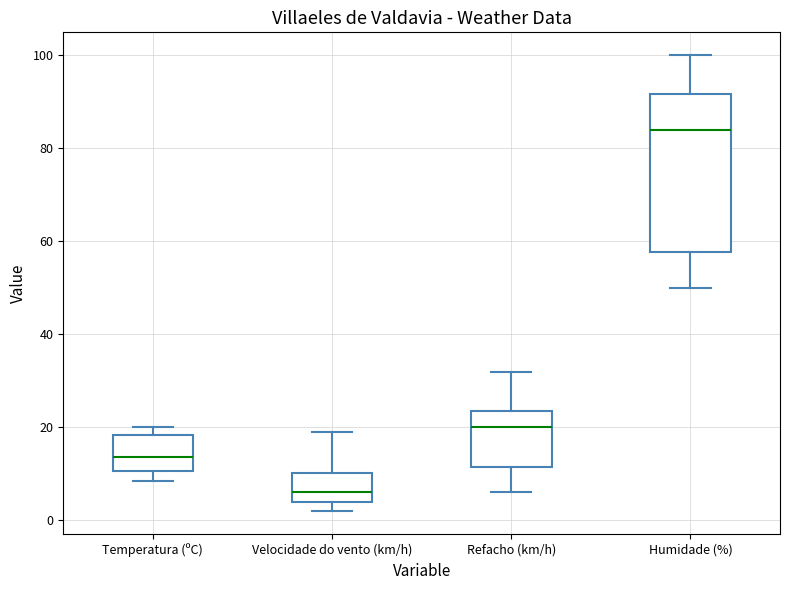

Which box has the highest median line?

Humidade (%)